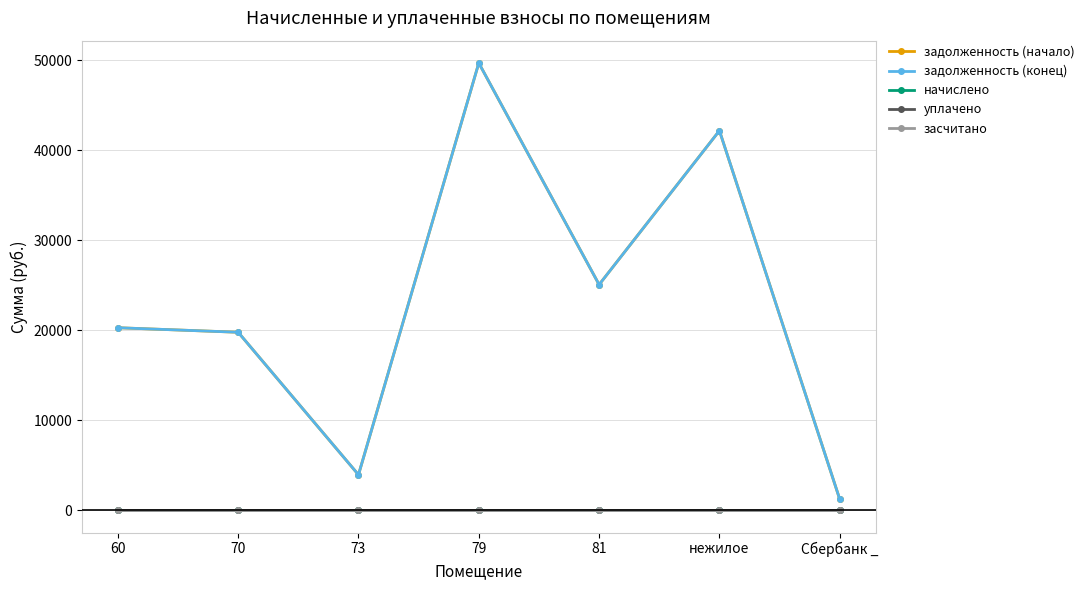

Reading right to left, list all the values displayed in this chart.

задолженность (начало): 1211.0	42154.6	25054.2	49668.9	3934.1	19762.1	20264.7
задолженность (конец): 1211.0	42154.6	25054.2	49668.9	3934.1	19762.1	20264.7
начислено: 0.0	0.0	0.0	0.0	0.0	0.0	0.0
уплачено: 0.0	0.0	0.0	0.0	0.0	0.0	0.0
засчитано: 0.0	0.0	0.0	0.0	0.0	0.0	0.0